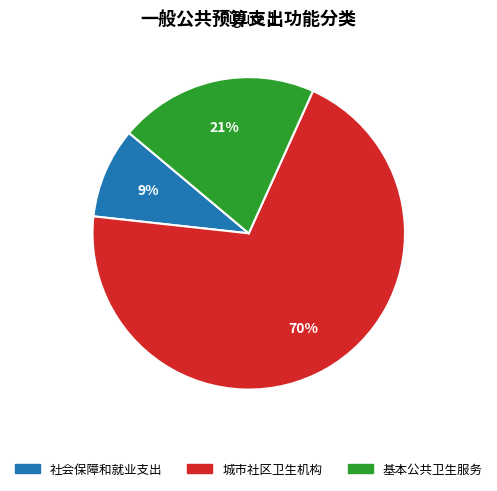

Which category accounts for the majority?

城市社区卫生机构